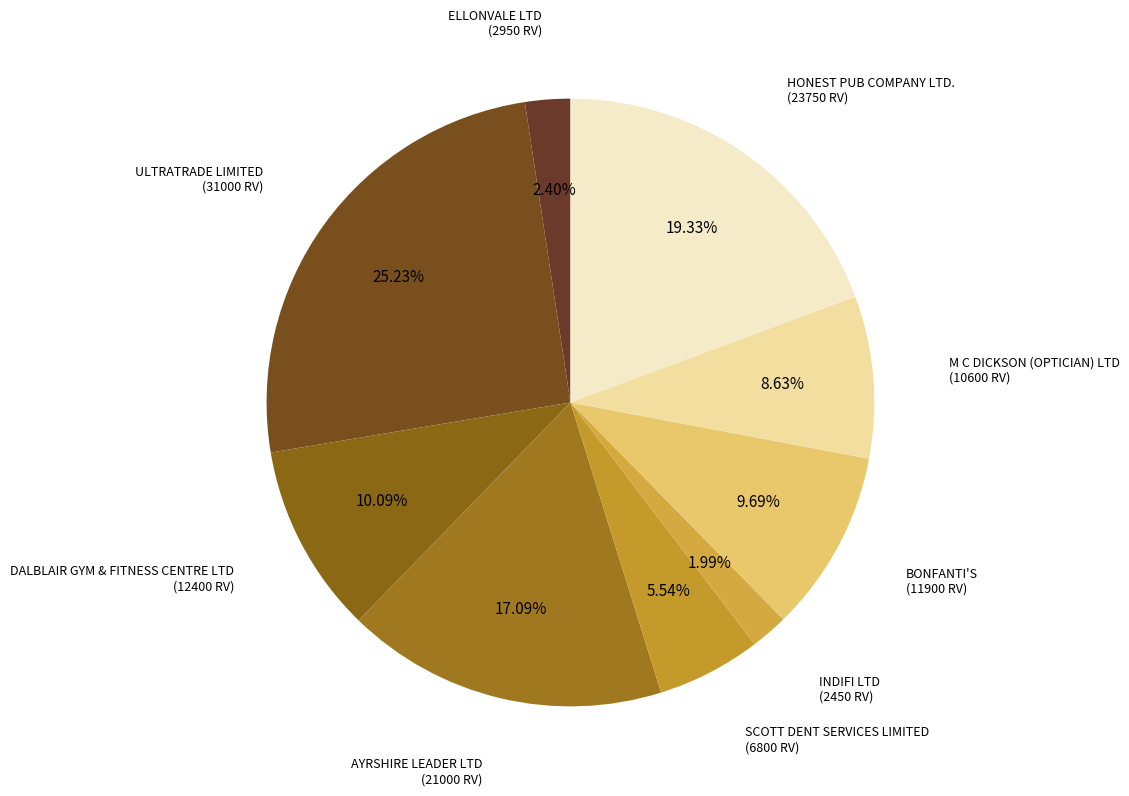

Does ELLONVALE LTD account for over 50% of the chart?

No